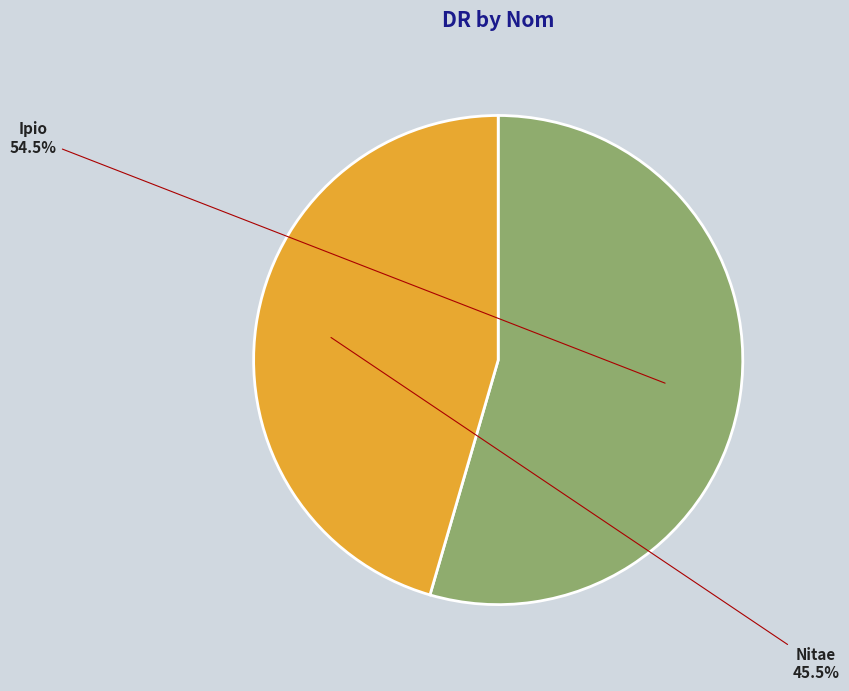

What is the smallest slice in the pie chart?

Nitae